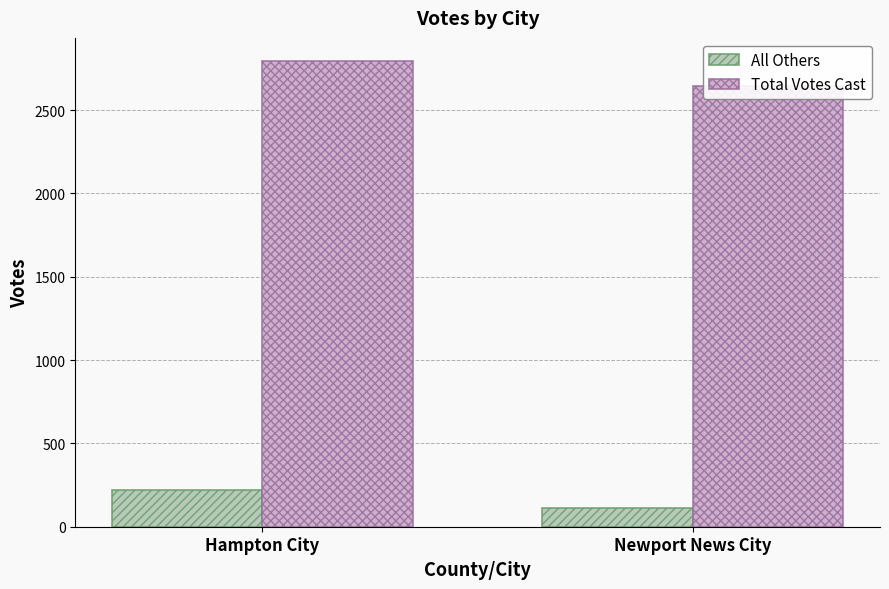

What is the label of the 2nd bar from the right?

Hampton City